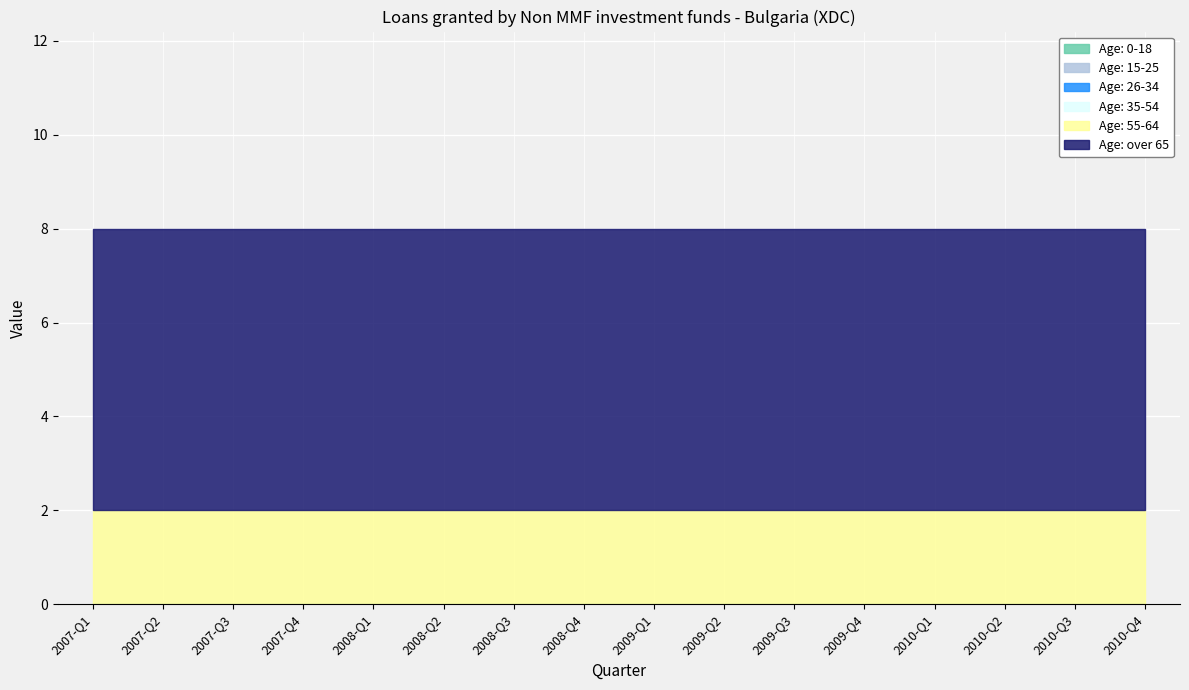

True or false: Age: 15-25 and Age: 26-34 cross at least once.

False